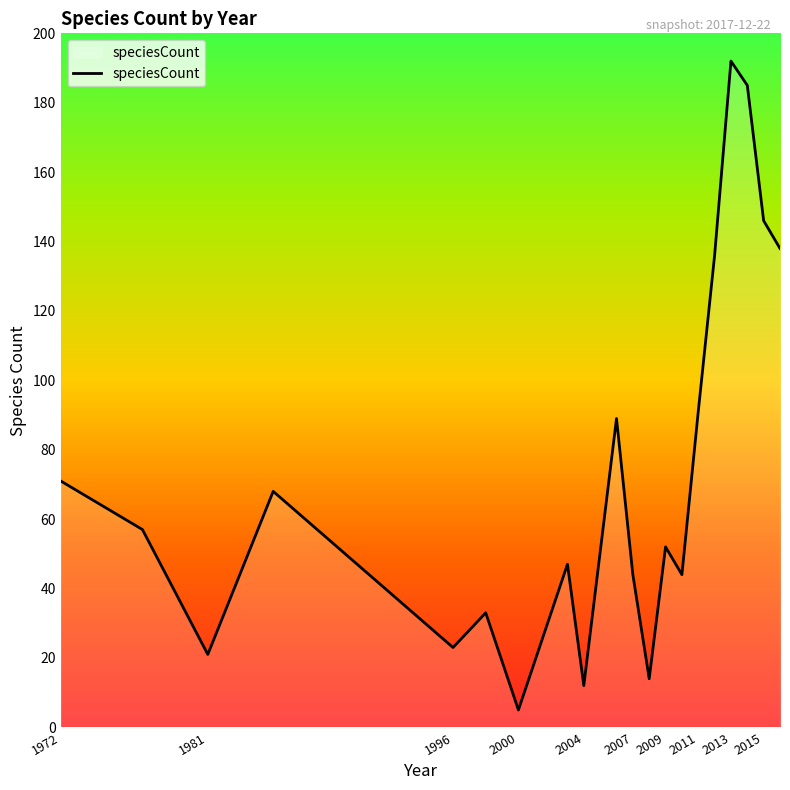

What is the smallest value displayed?

5